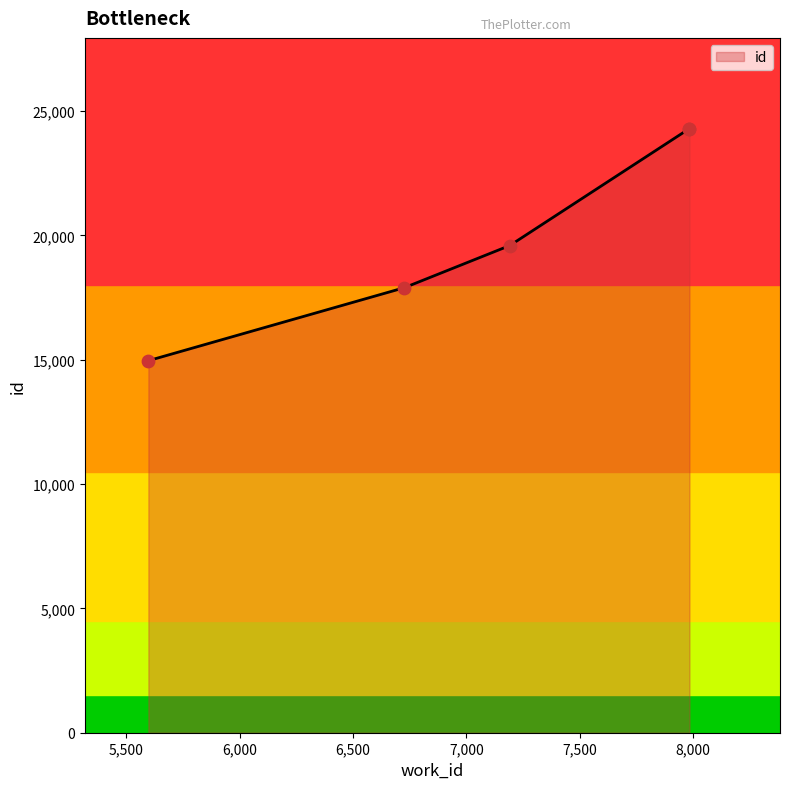

What is the ratio of the value at 5598 to the value at 7192?

0.8